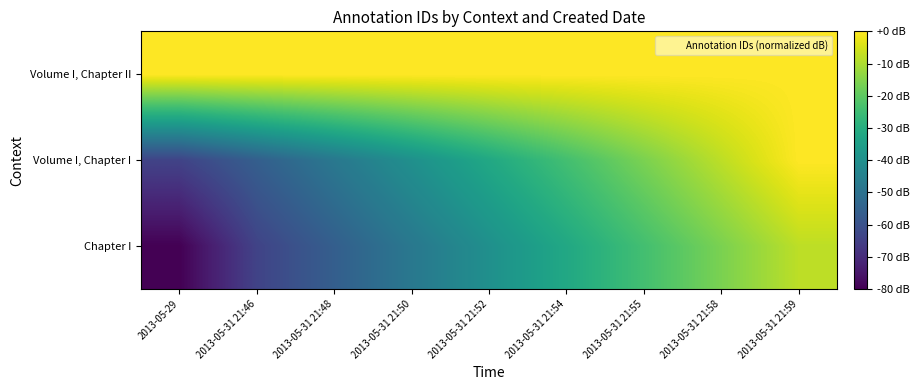

Reading left to right, list all the values displayed in this chart.

Chapter I: 2013-05-29=-80	2013-05-31 21:46=-64	2013-05-31 21:48=-56	2013-05-31 21:50=-48	2013-05-31 21:52=-40	2013-05-31 21:54=-32	2013-05-31 21:55=-24	2013-05-31 21:58=-16	2013-05-31 21:59=-8
Volume I, Chapter I: 2013-05-29=-64	2013-05-31 21:46=-56	2013-05-31 21:48=-48	2013-05-31 21:50=-40	2013-05-31 21:52=-32	2013-05-31 21:54=-24	2013-05-31 21:55=-16	2013-05-31 21:58=-8	2013-05-31 21:59=0
Volume I, Chapter II: 2013-05-29=0	2013-05-31 21:46=0	2013-05-31 21:48=0	2013-05-31 21:50=0	2013-05-31 21:52=0	2013-05-31 21:54=0	2013-05-31 21:55=0	2013-05-31 21:58=0	2013-05-31 21:59=0